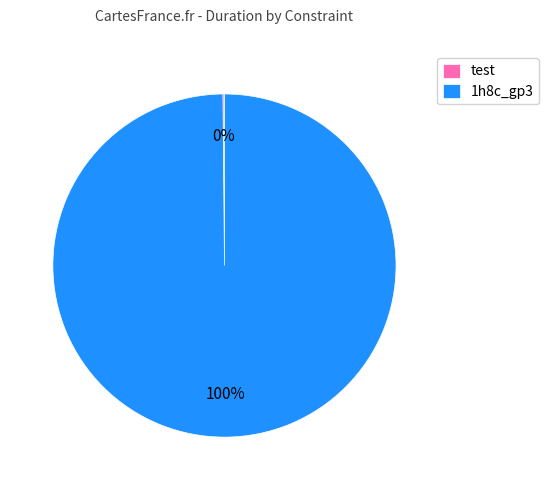

To the nearest percent, what percentage of the pie is 1h8c_gp3?

100%